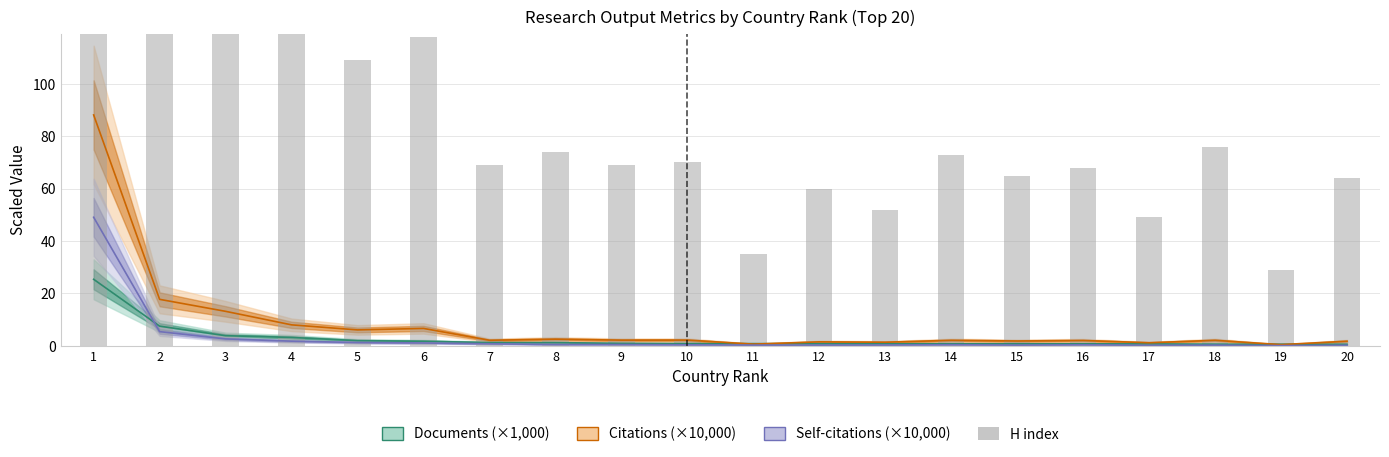

What value does the data have at 8, to the nearest 50?

50